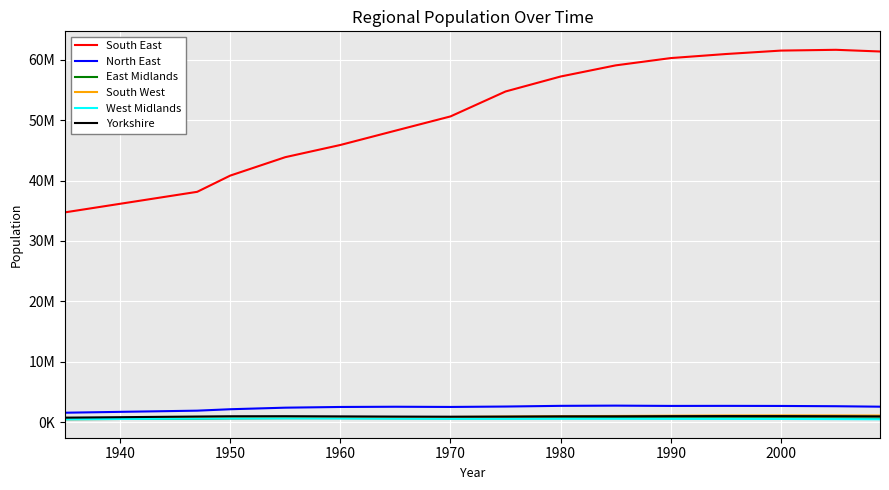

Which series has the widest spread of values?

South East